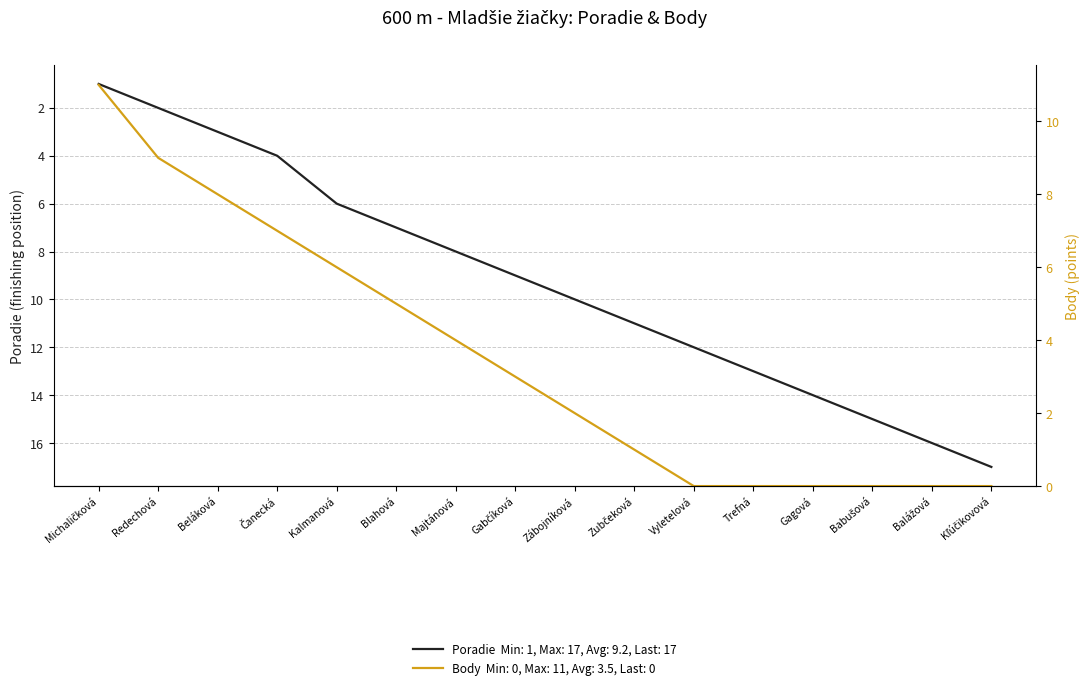

The value of Poradie at Redechová is 2. True or false?

True